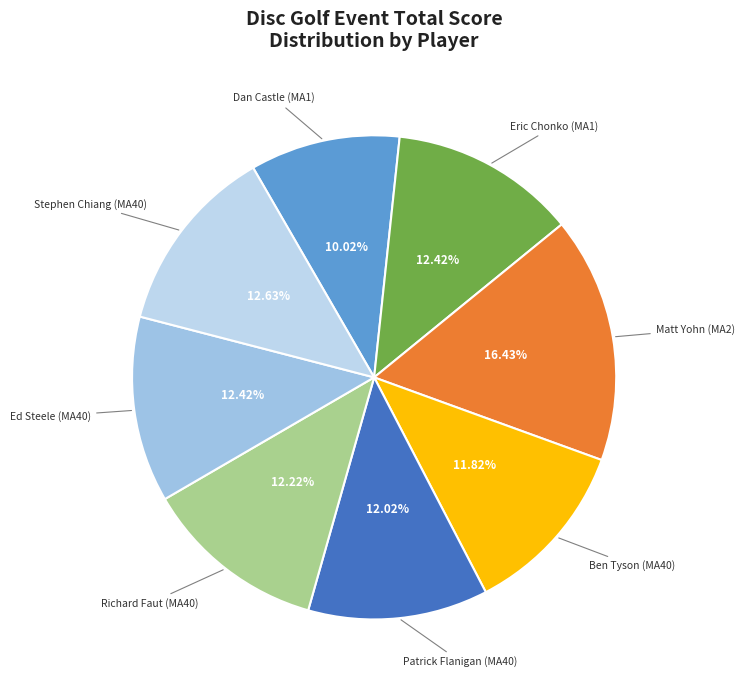

To the nearest percent, what is the average slice percentage?

12%